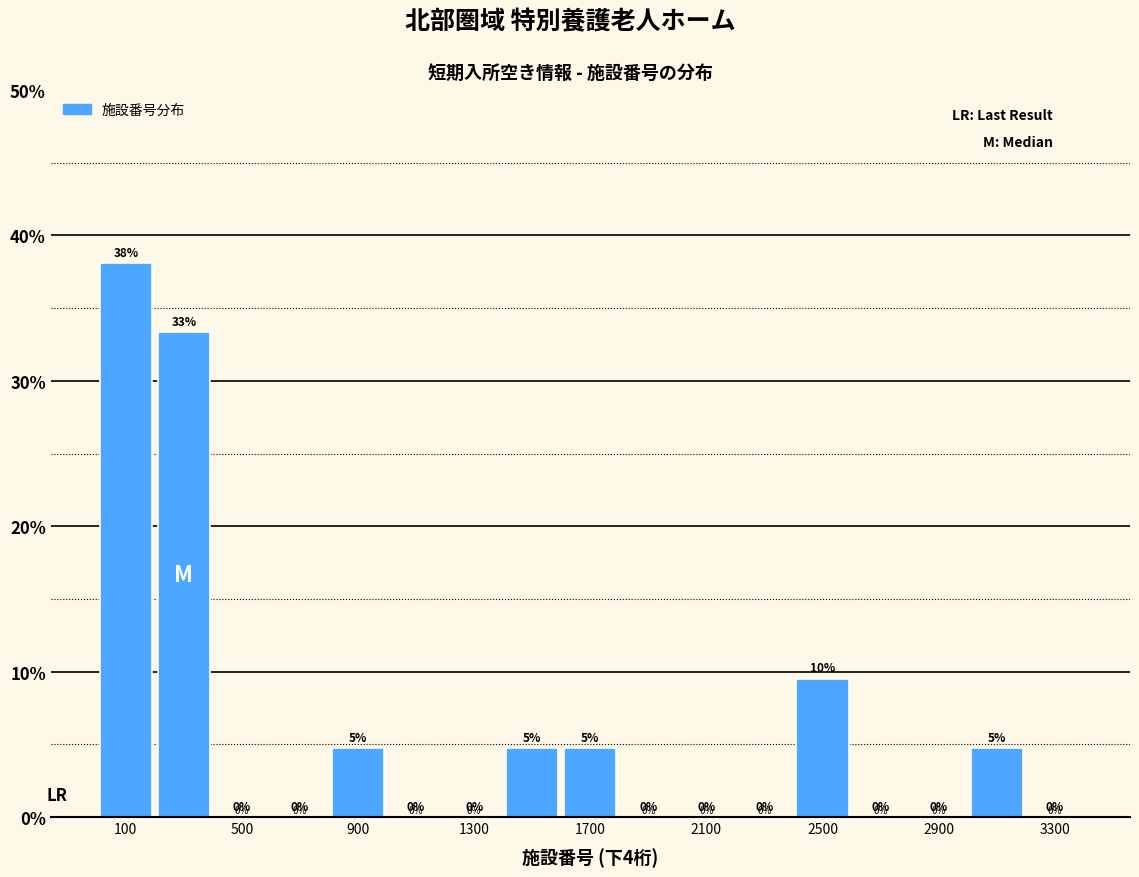

Over which range of the x-axis is the bar tallest?

0 to 200